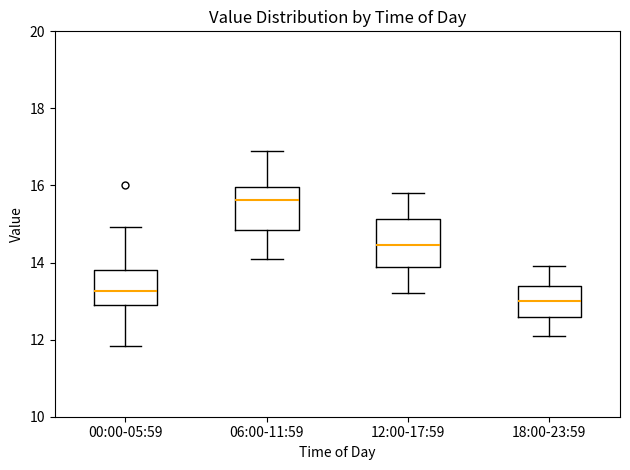

Which box's median line is the lowest?

18:00-23:59